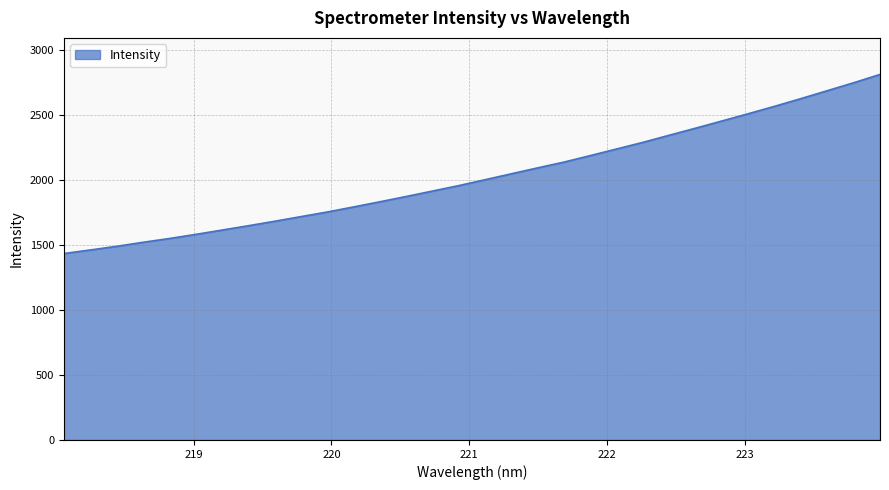

What is the minimum value shown in the chart?

1435.0